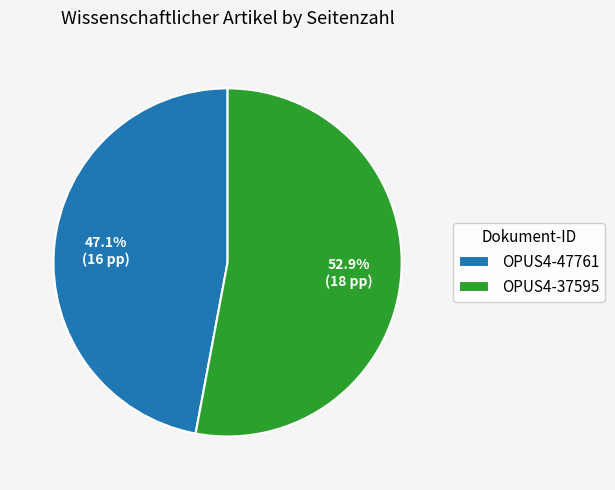

Which category accounts for the majority?

OPUS4-37595